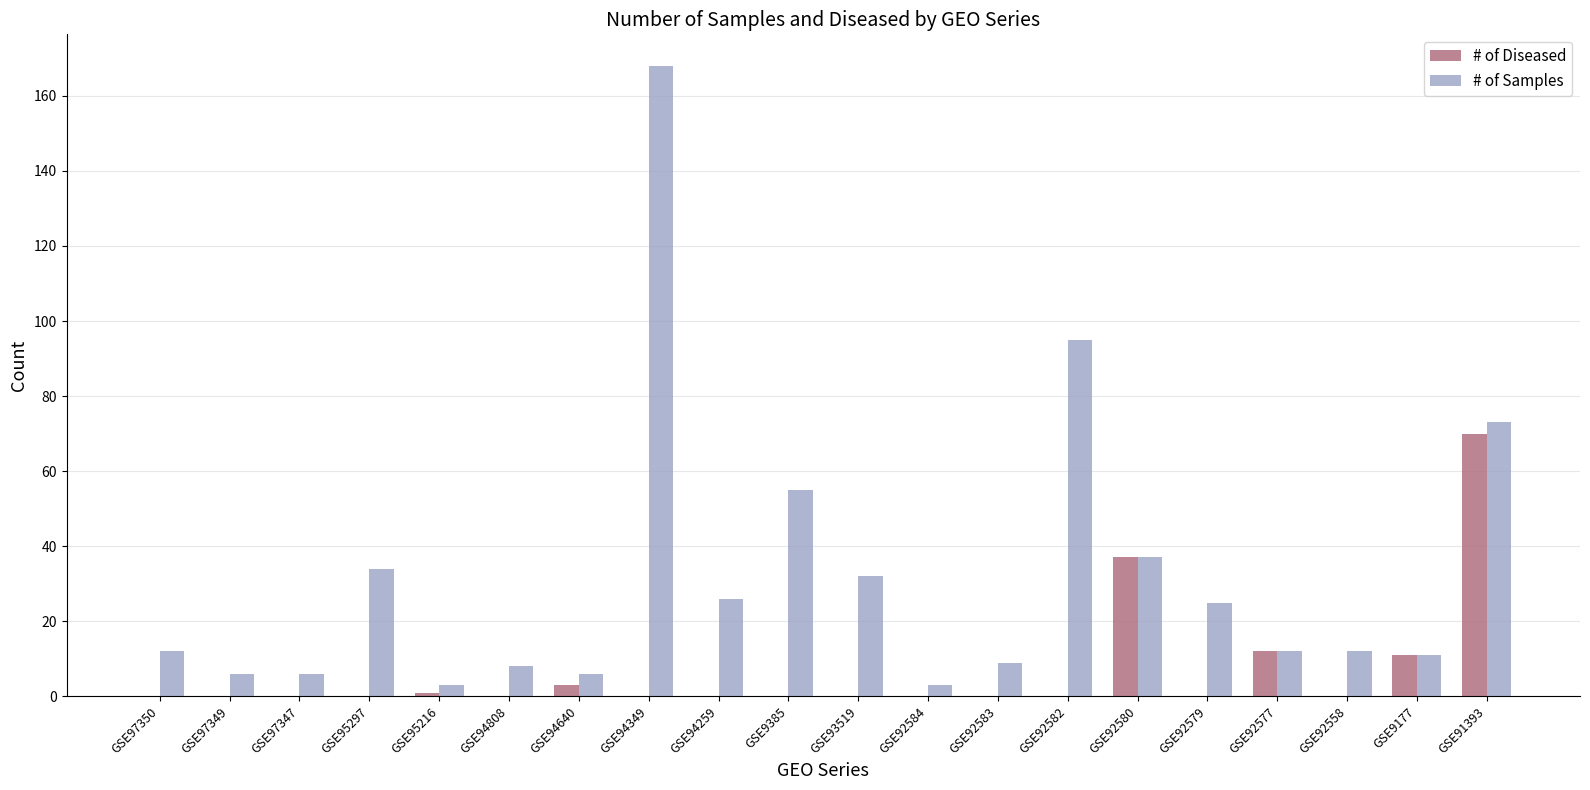

Between GSE93519 and GSE92580, which series saw the biggest shift?

# of Diseased